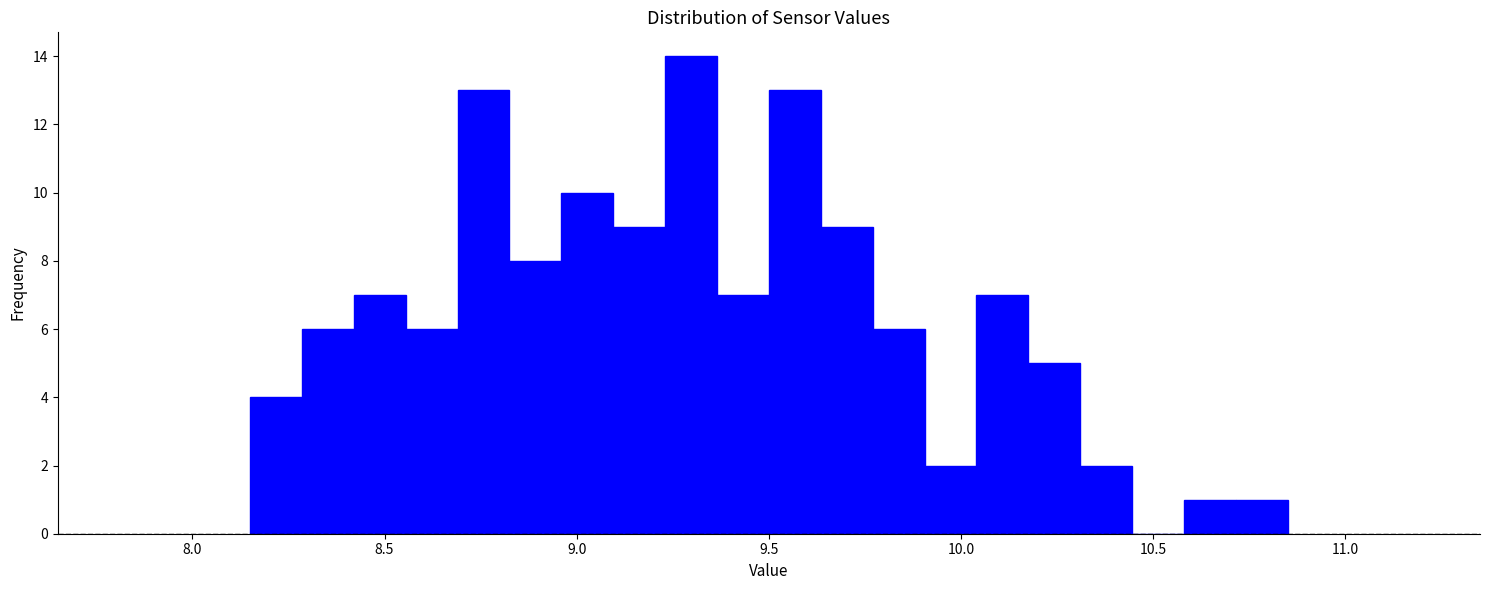

Around what value on the x-axis is the tallest bar? Give the approximate position of its centre, as read against the axis.

9.30